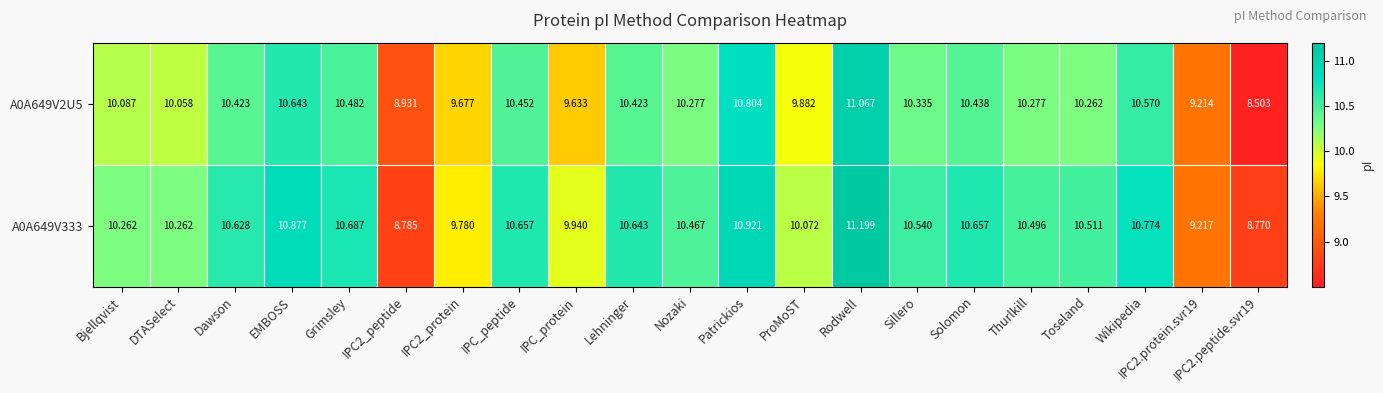

At which category does the chart reach its peak across all series?

Rodwell